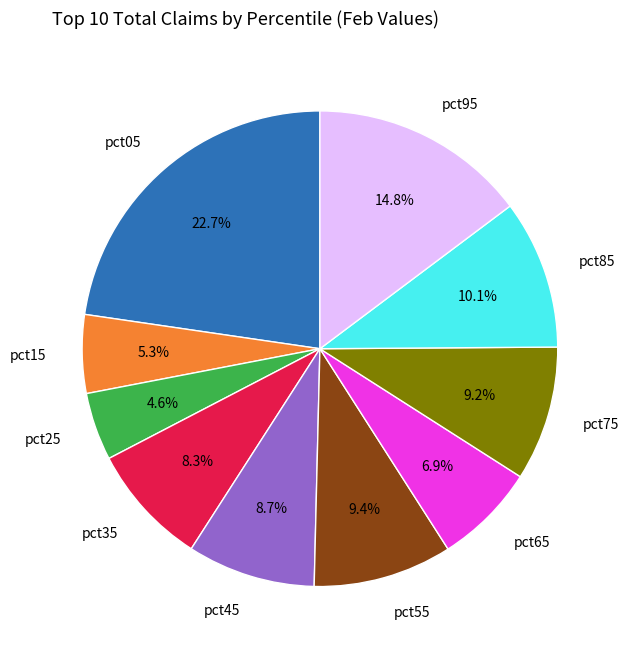

To the nearest percent, what is the difference between the pct15 and pct05 slice percentages?

17%